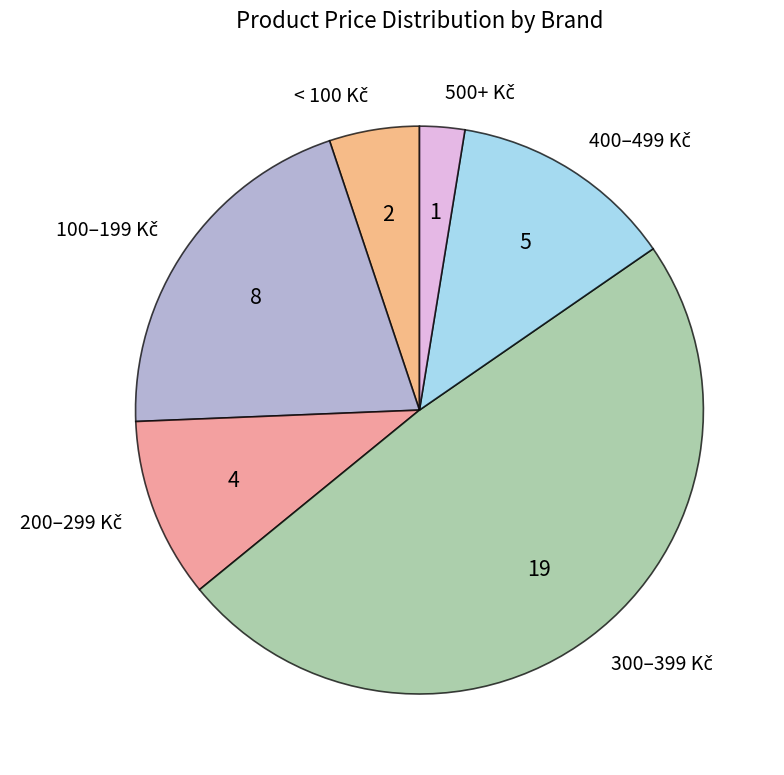

Does any single category account for the majority?

No